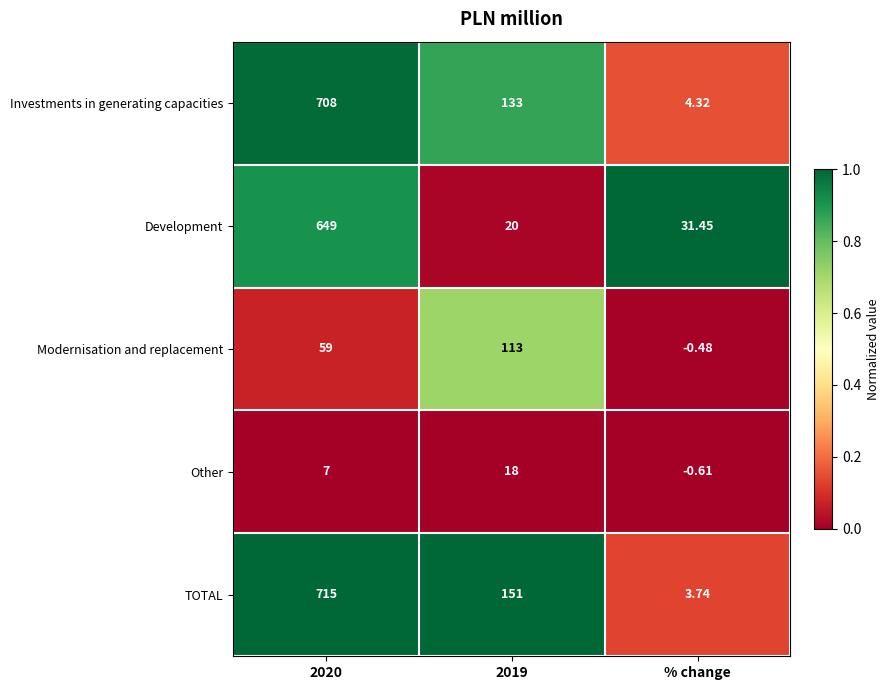

Rank the series by their maximum value, from highest to lowest.

TOTAL, Investments in generating capacities, Development, Modernisation and replacement, Other